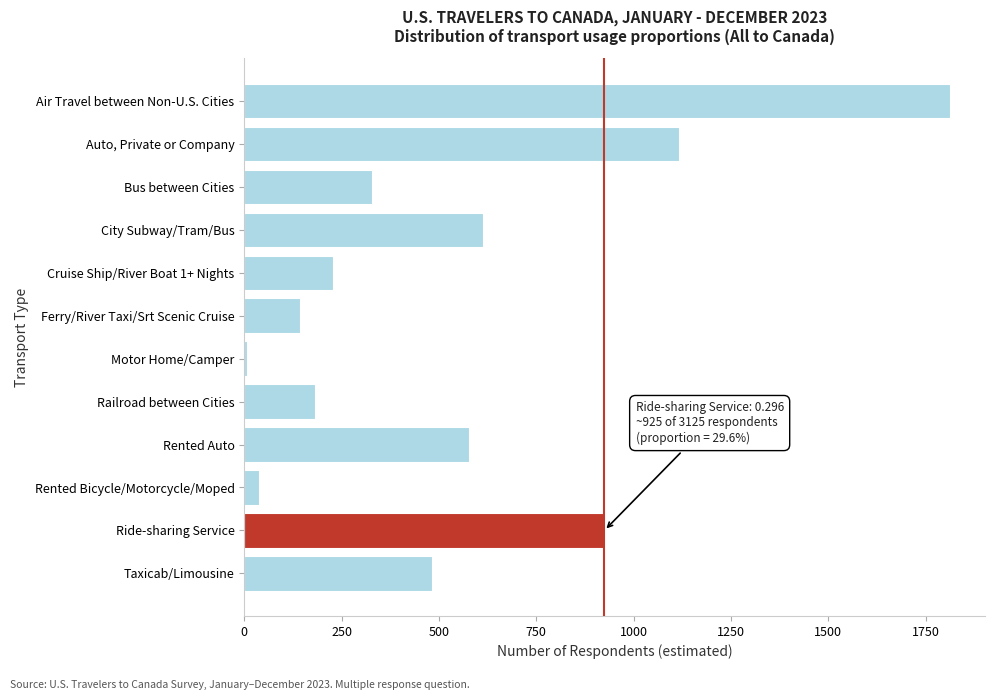

Reading top to bottom, extract all data points from this chart.

Air Travel between Non-U.S. Cities=1812	Auto, Private or Company=1116	Bus between Cities=328	City Subway/Tram/Bus=612	Cruise Ship/River Boat 1+ Nights=228	Ferry/River Taxi/Srt Scenic Cruise=144	Motor Home/Camper=6	Railroad between Cities=181	Rented Auto=578	Rented Bicycle/Motorcycle/Moped=38	Ride-sharing Service=925	Taxicab/Limousine=481